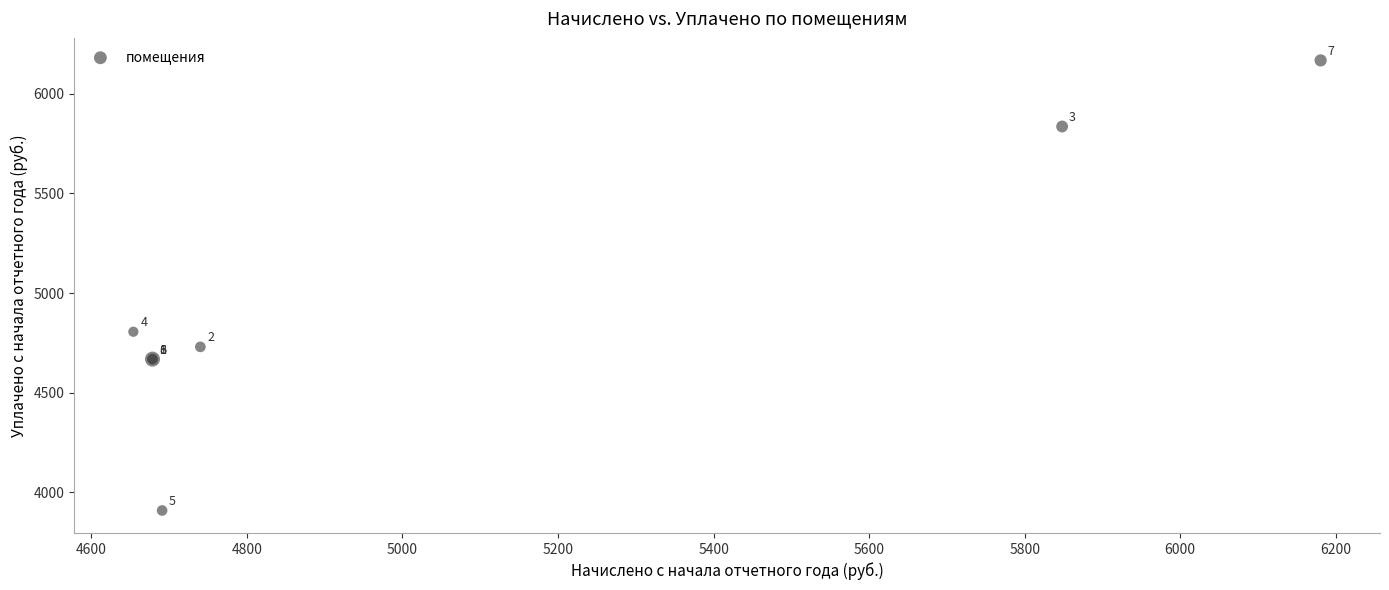

What Y value in the scatter plot is closest to 5038?

4806.0